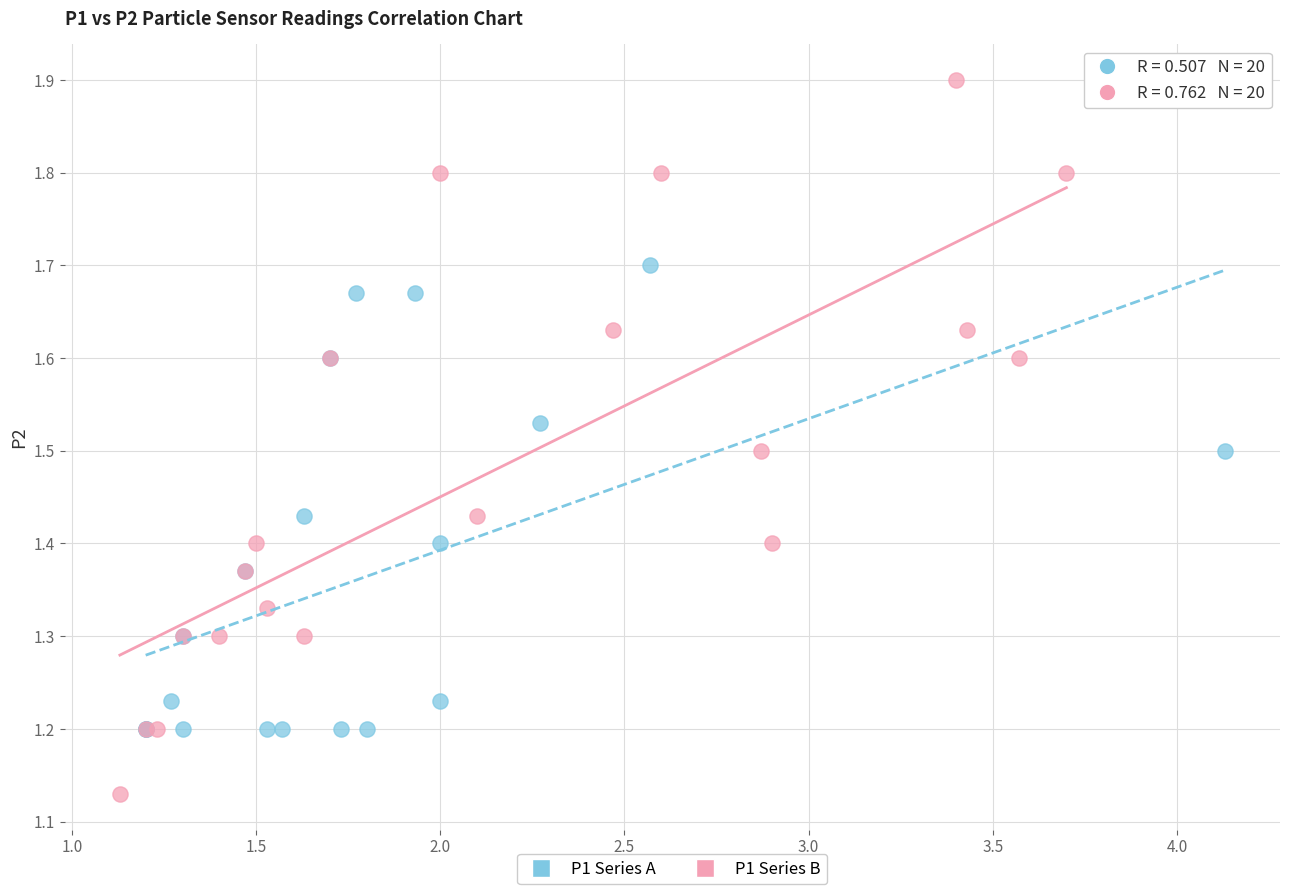

Which series has the largest Y range (max minus min)?

P1 Series B